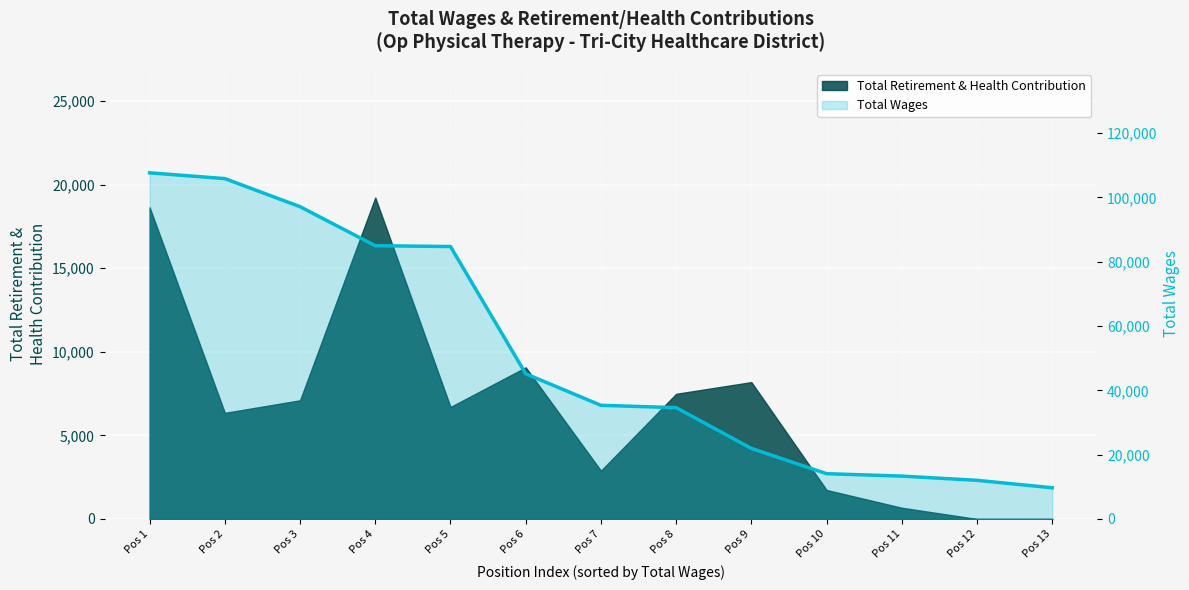

Which has a higher value, Pos 13 or Pos 9?

Pos 9